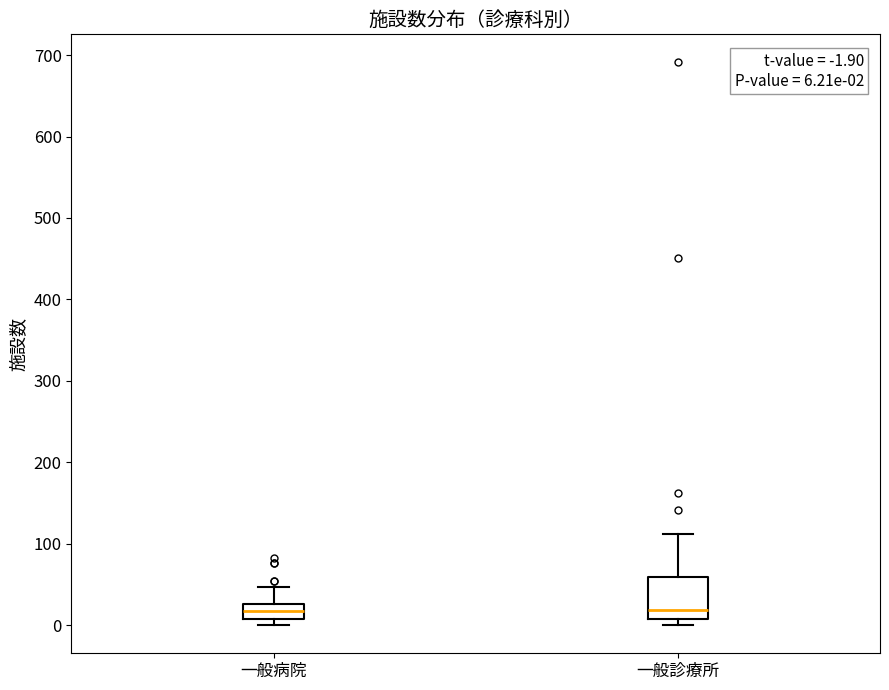

Which box is the tallest, from its lower edge to its upper edge?

一般診療所